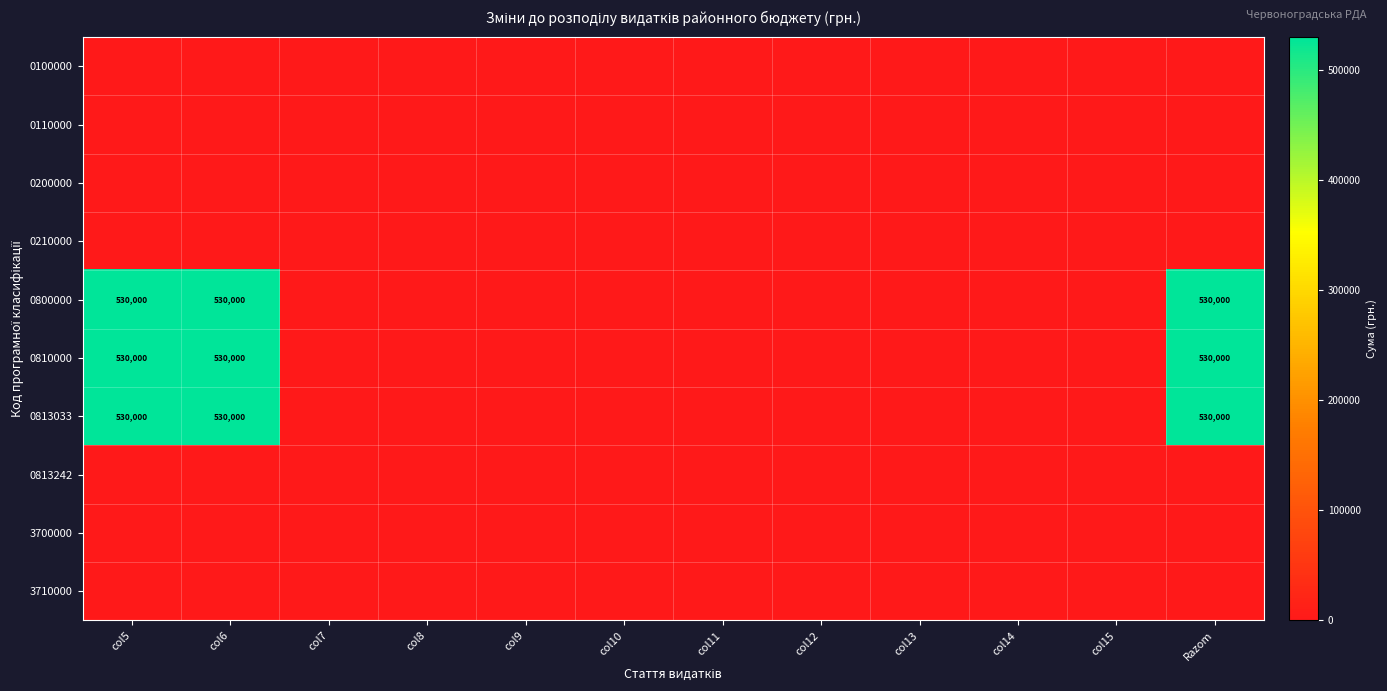

True or false: 3700000 has a value of 0 at col14.

True